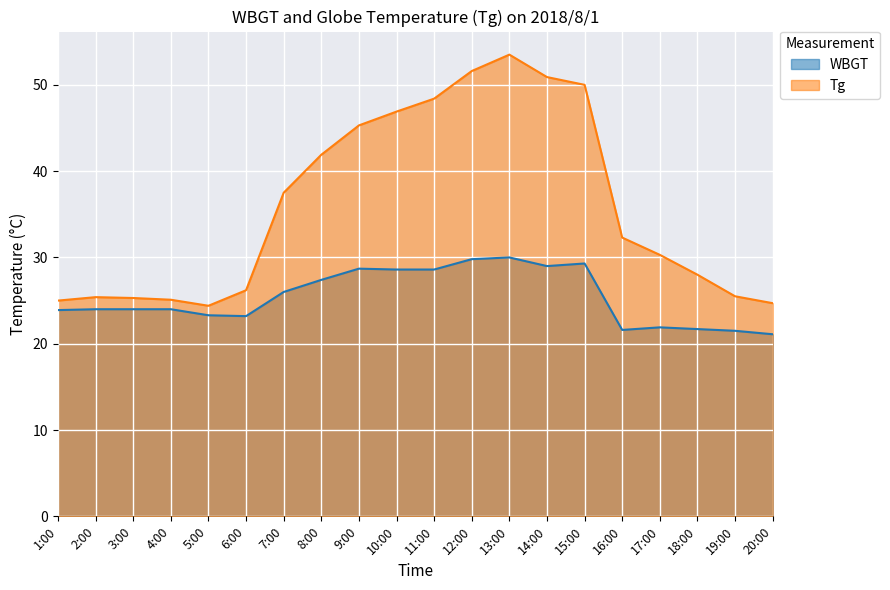

Reading right to left, extract all data points from this chart.

WBGT: 20:00=21.1	19:00=21.5	18:00=21.7	17:00=21.9	16:00=21.6	15:00=29.3	14:00=29.0	13:00=30.0	12:00=29.8	11:00=28.6	10:00=28.6	9:00=28.7	8:00=27.4	7:00=26.0	6:00=23.2	5:00=23.3	4:00=24.0	3:00=24.0	2:00=24.0	1:00=23.9
Tg: 20:00=24.7	19:00=25.5	18:00=28.0	17:00=30.3	16:00=32.3	15:00=50.0	14:00=50.9	13:00=53.5	12:00=51.6	11:00=48.4	10:00=46.9	9:00=45.3	8:00=41.9	7:00=37.5	6:00=26.2	5:00=24.4	4:00=25.1	3:00=25.3	2:00=25.4	1:00=25.0